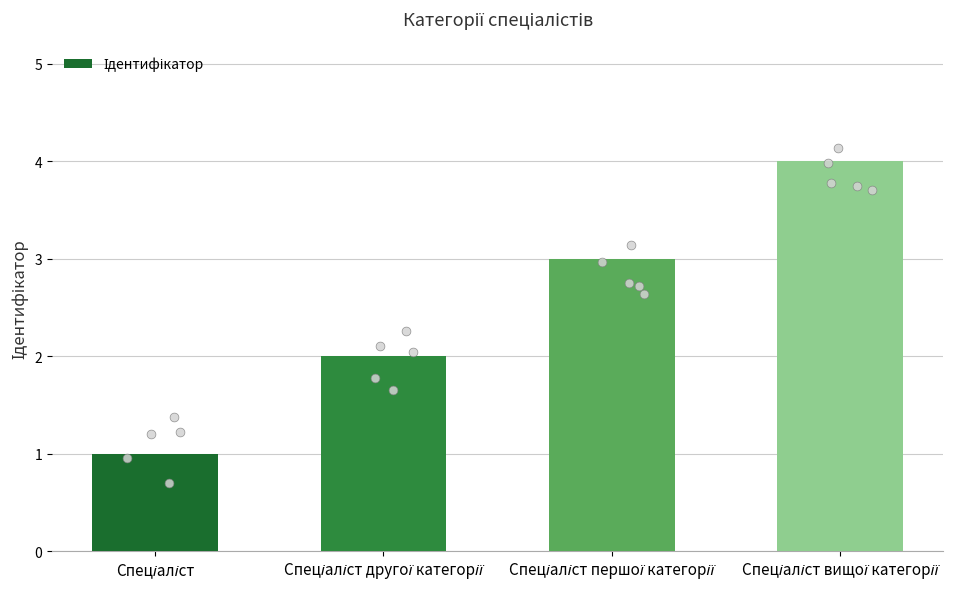

What is the change in value from Спеціаліст to Спеціаліст вищої категорії?

+3